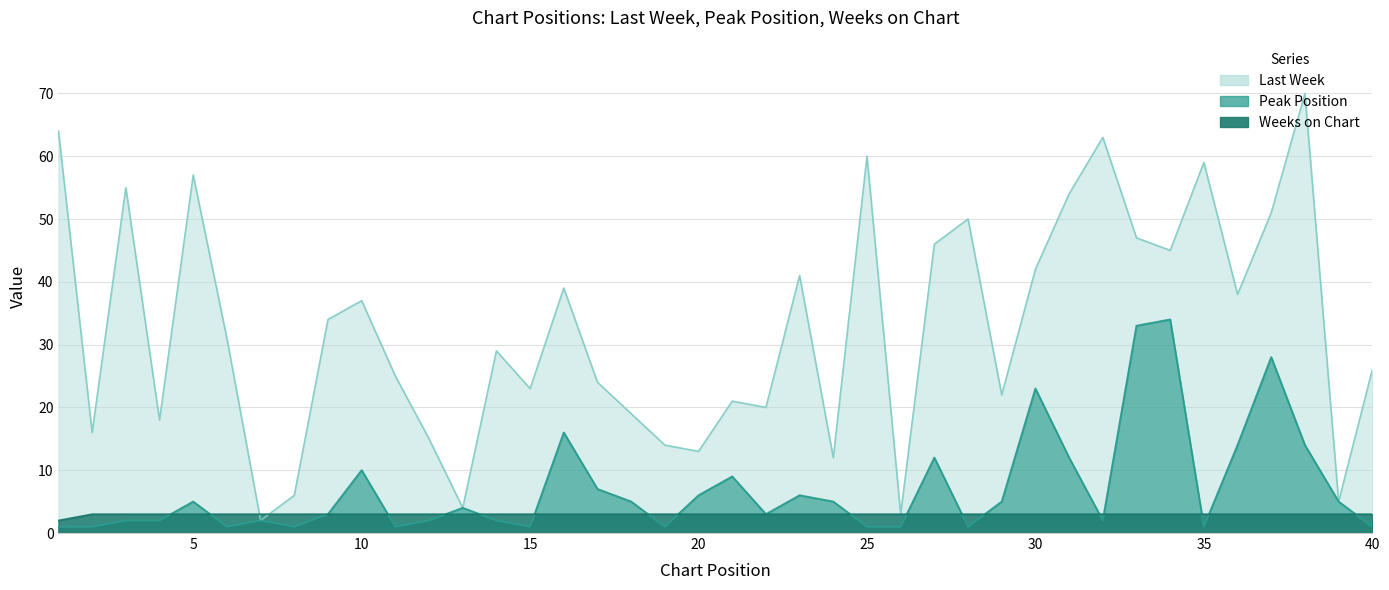

What is the value of the Weeks on Chart point at the 5th from the left?

3